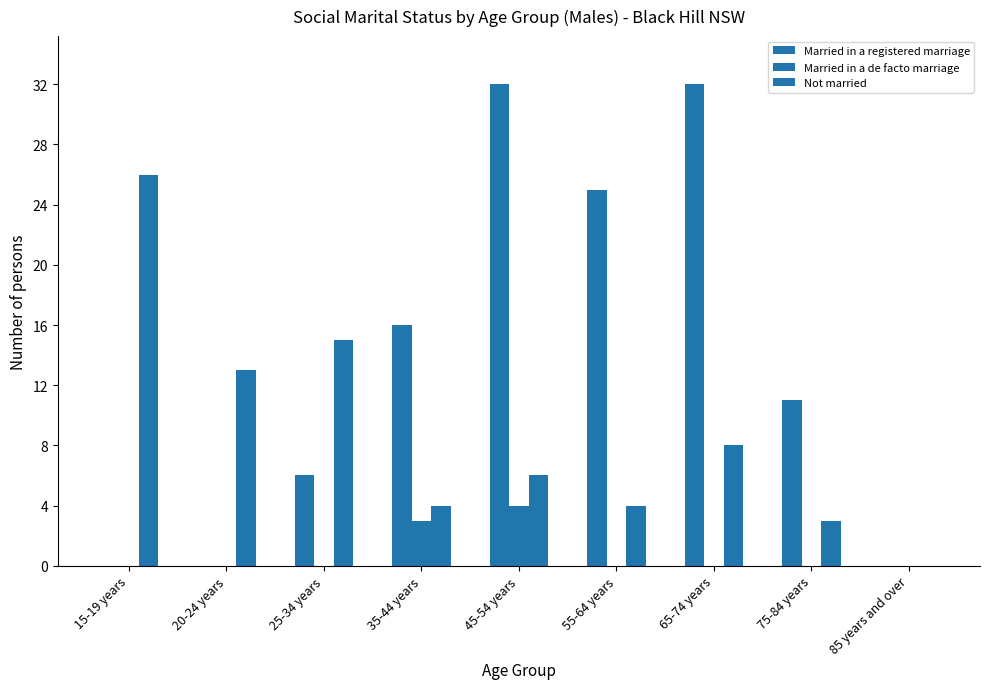

Reading left to right, list all the values displayed in this chart.

Married in a registered marriage: 15-19 years=0	20-24 years=0	25-34 years=6	35-44 years=16	45-54 years=32	55-64 years=25	65-74 years=32	75-84 years=11	85 years and over=0
Married in a de facto marriage: 15-19 years=0	20-24 years=0	25-34 years=0	35-44 years=3	45-54 years=4	55-64 years=0	65-74 years=0	75-84 years=0	85 years and over=0
Not married: 15-19 years=26	20-24 years=13	25-34 years=15	35-44 years=4	45-54 years=6	55-64 years=4	65-74 years=8	75-84 years=3	85 years and over=0